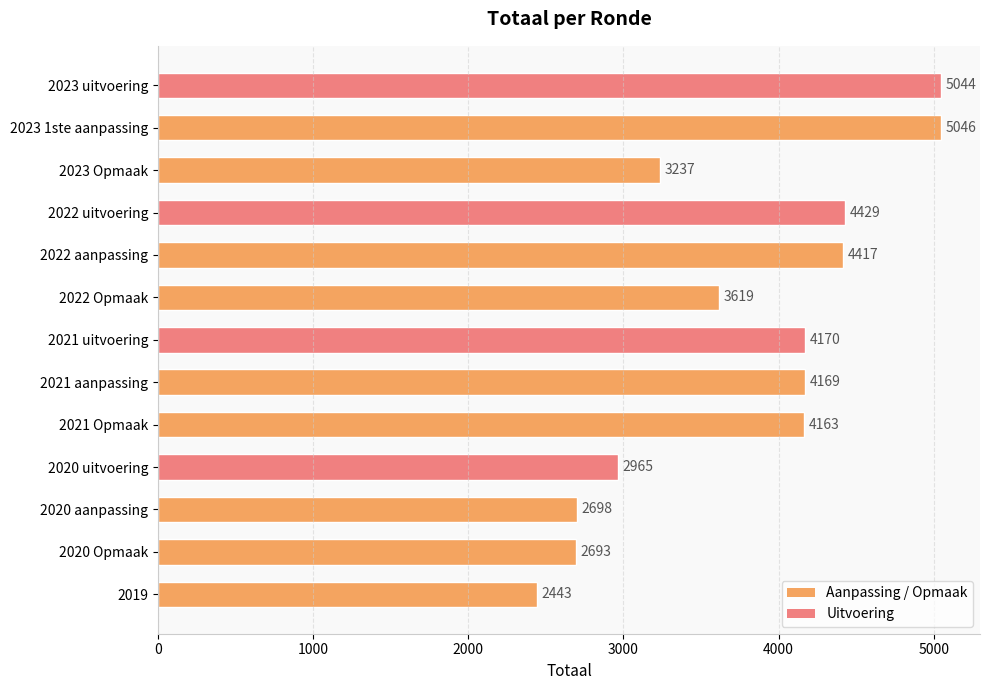

What is the difference between the maximum and minimum values?

2603